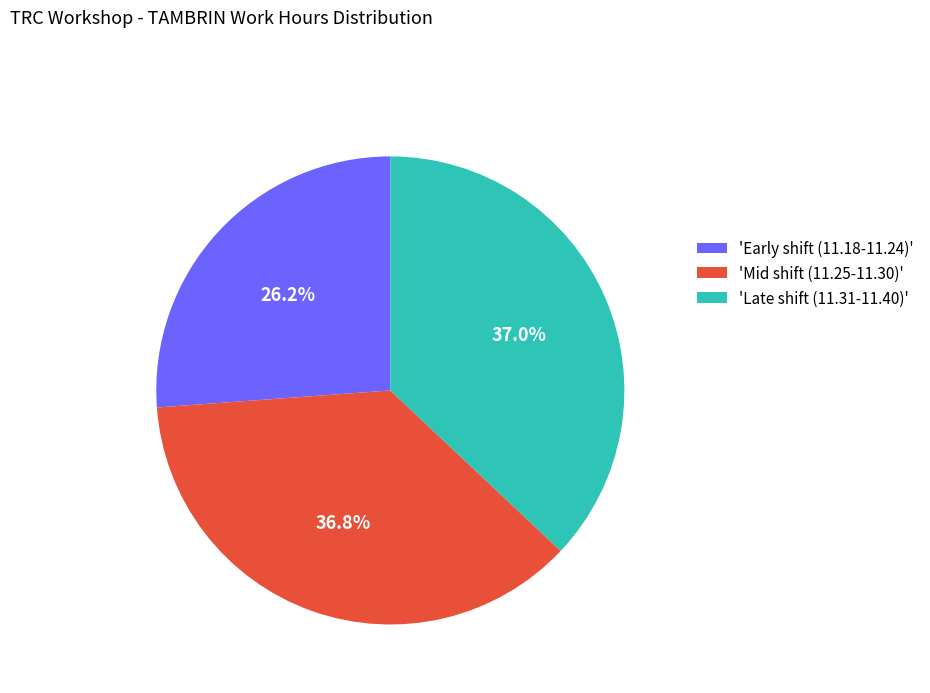

Is there any slice that represents more than half of the pie?

No